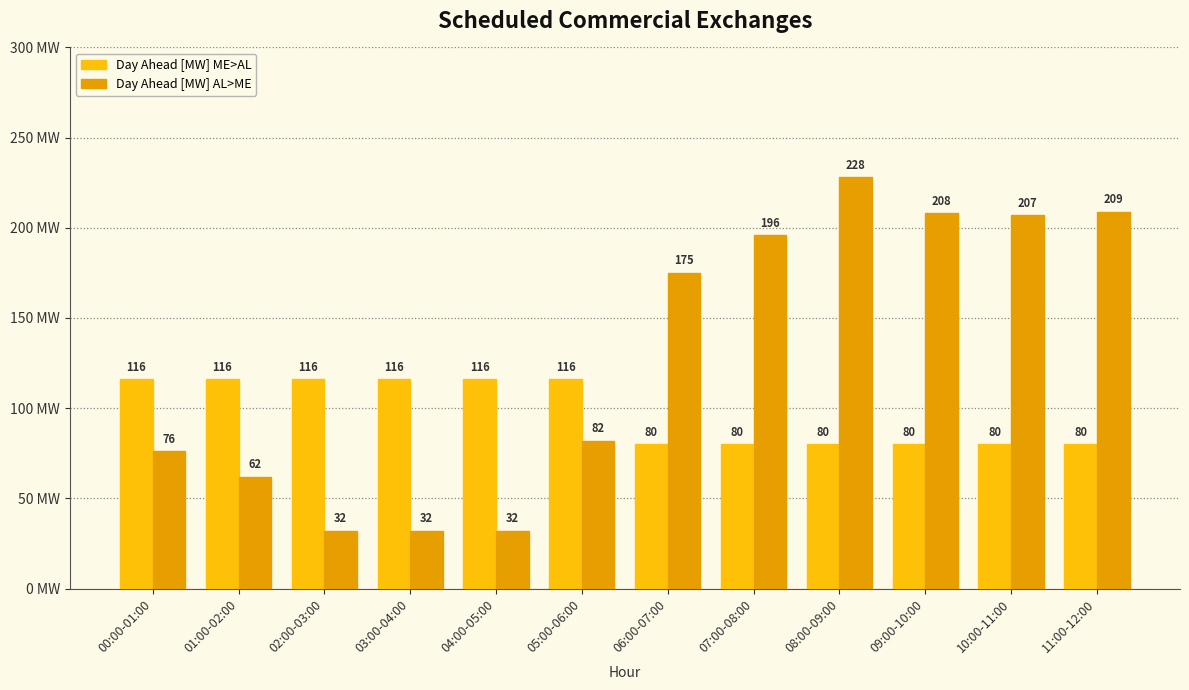

Reading left to right, what are all the values shown in this chart?

Day Ahead [MW] ME>AL: 00:00-01:00=116	01:00-02:00=116	02:00-03:00=116	03:00-04:00=116	04:00-05:00=116	05:00-06:00=116	06:00-07:00=80	07:00-08:00=80	08:00-09:00=80	09:00-10:00=80	10:00-11:00=80	11:00-12:00=80
Day Ahead [MW] AL>ME: 00:00-01:00=76	01:00-02:00=62	02:00-03:00=32	03:00-04:00=32	04:00-05:00=32	05:00-06:00=82	06:00-07:00=175	07:00-08:00=196	08:00-09:00=228	09:00-10:00=208	10:00-11:00=207	11:00-12:00=209